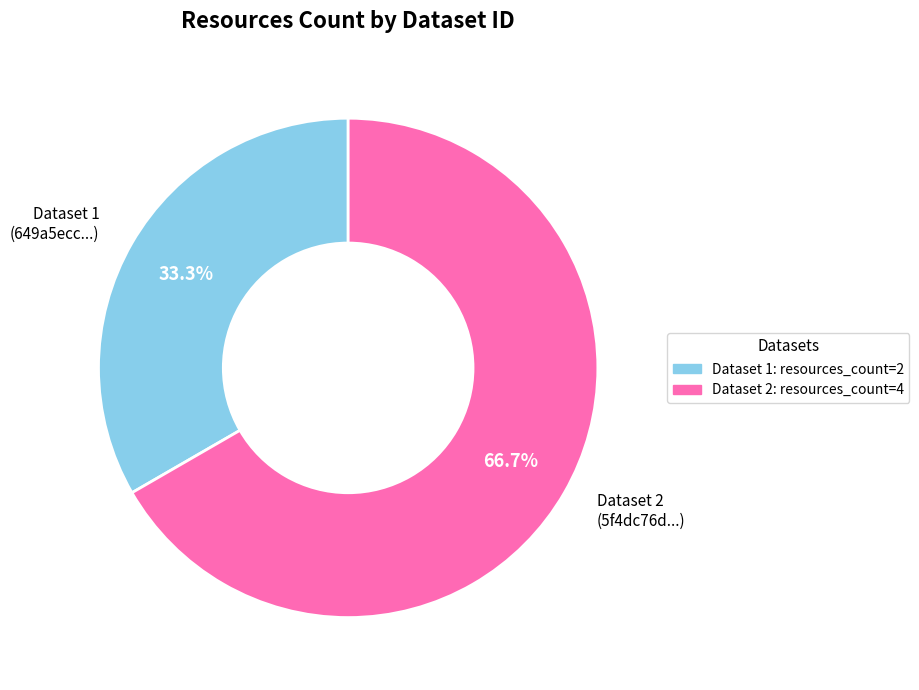

What is the smallest slice in the pie chart?

Dataset 1 (649a5ecc...)